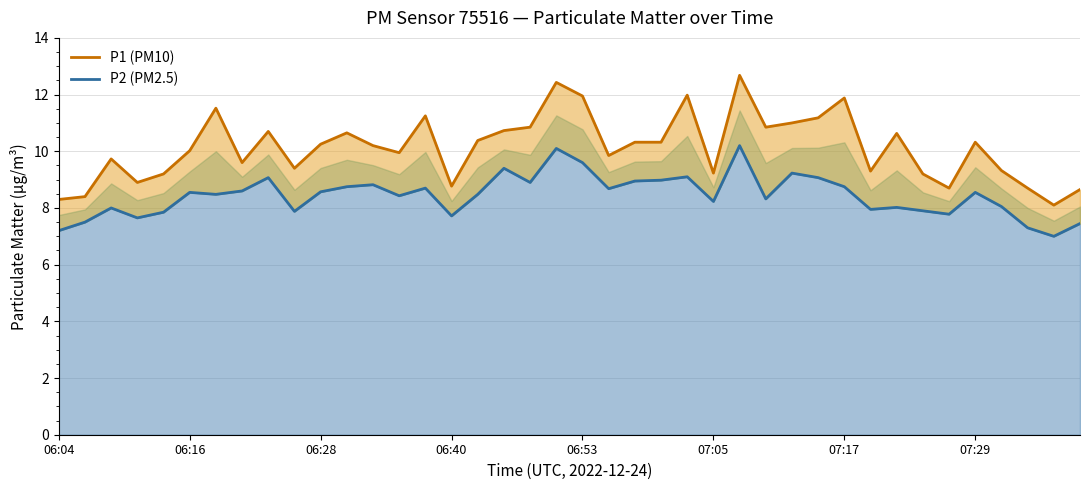

What is the minimum value shown in the chart?

7.0